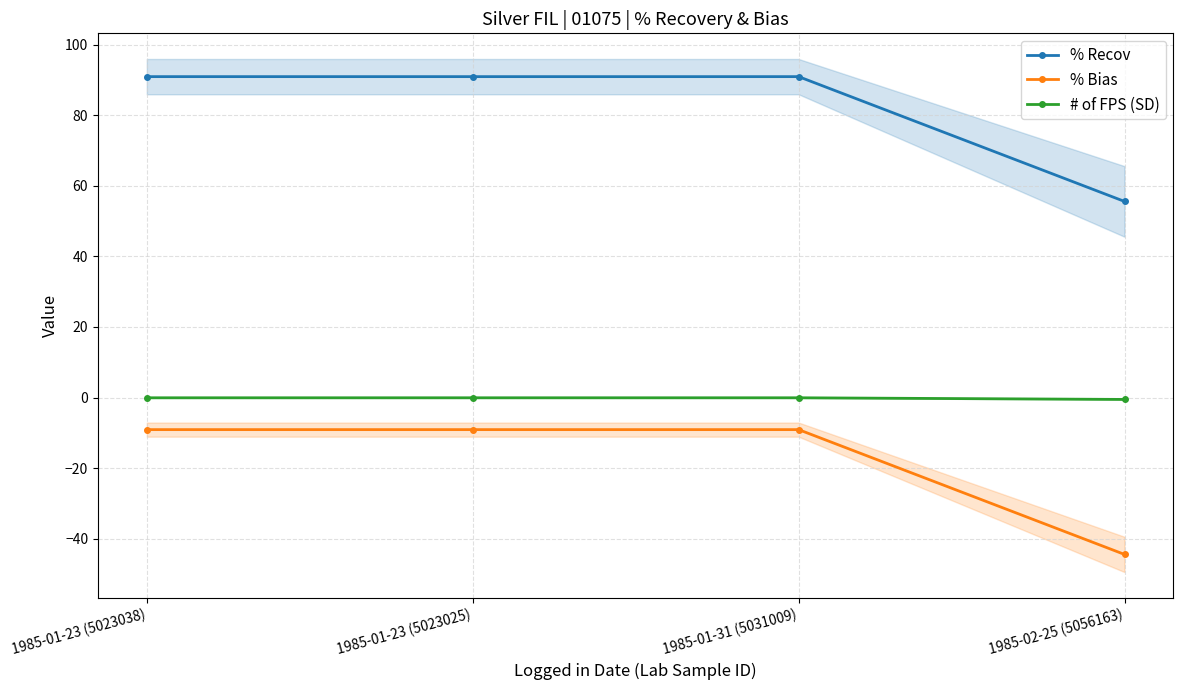

Read the # of FPS (SD) value at 1985-01-23 (5023038).

-0.1